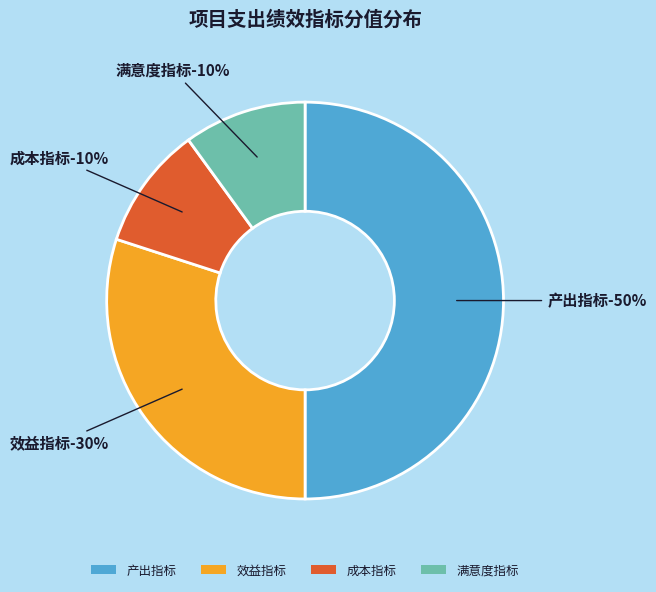

What is the smallest slice in the pie chart?

成本指标